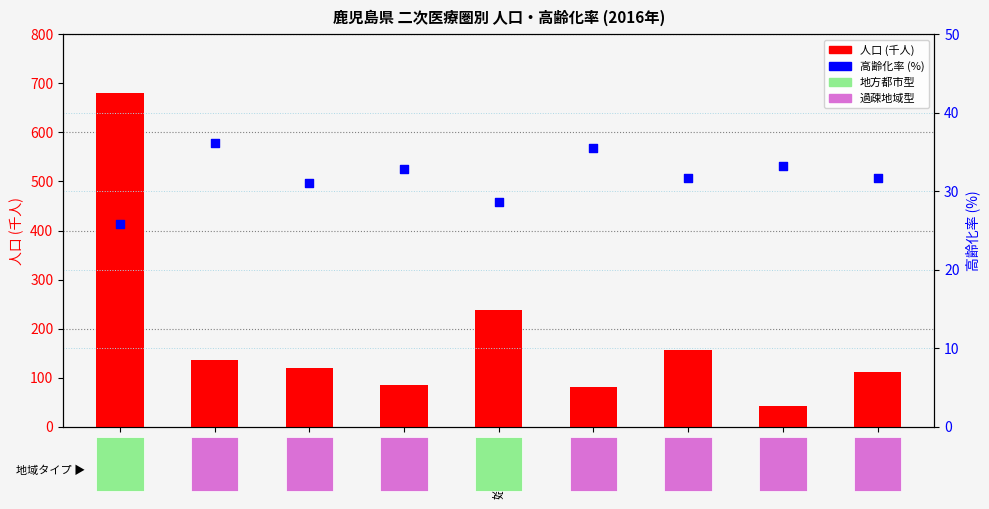

Which series has the widest spread of Y values?

人口(千人)